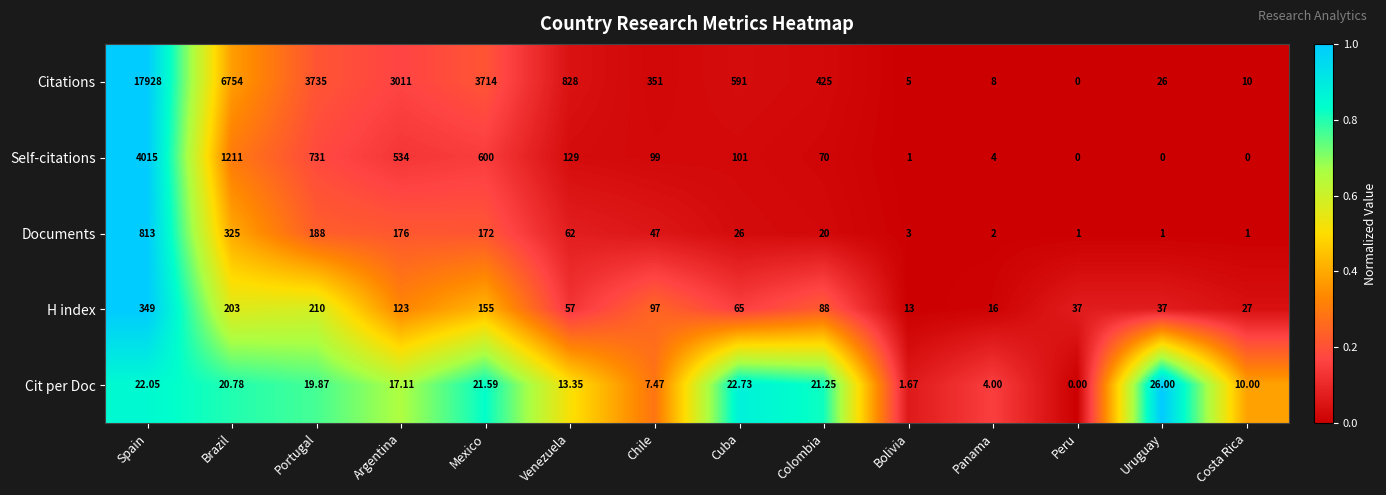

At which label does Cit per Doc reach its minimum?

Peru